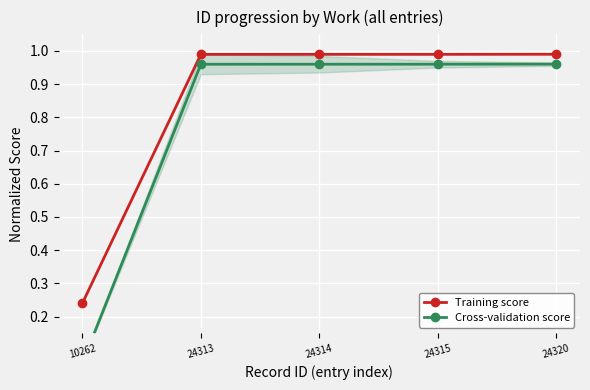

The Cross-validation score series shows 0.5 at 24315. True or false?

False